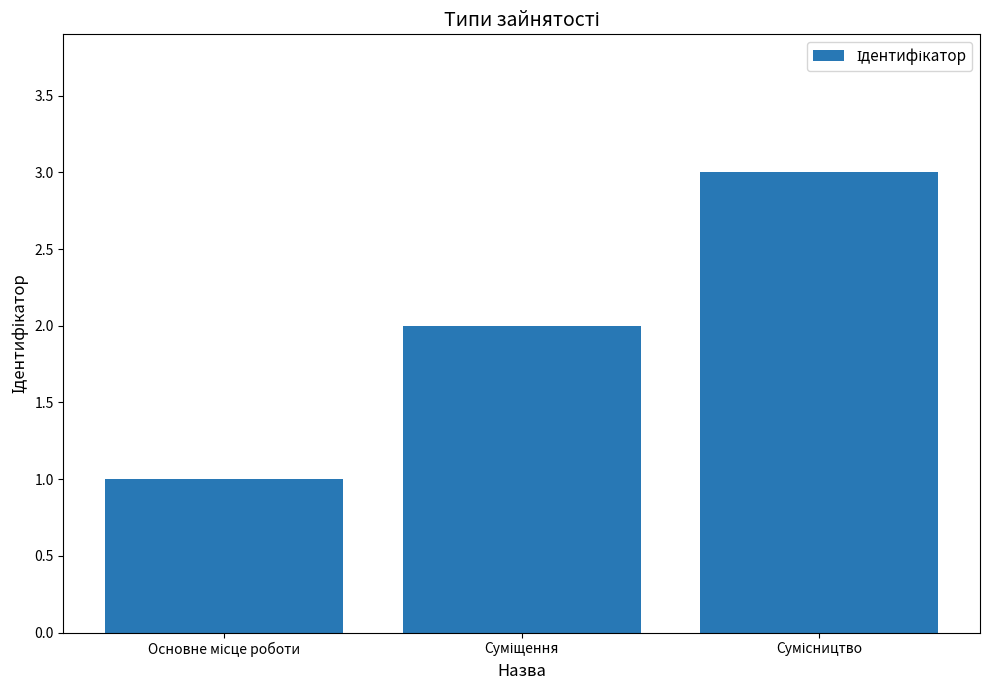

How many data points are less than 2?

1